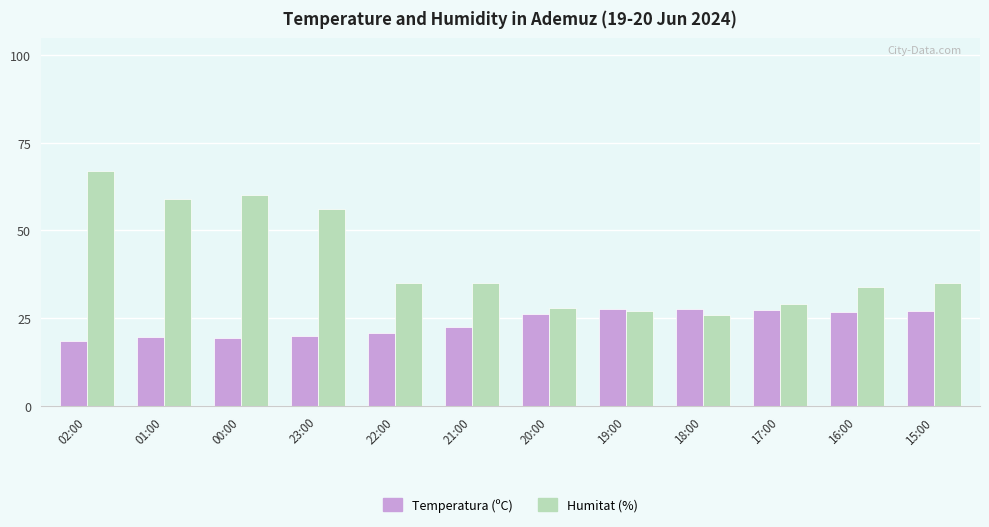

Rank the series at 23:00 from highest to lowest value.

Humitat (%), Temperatura (ºC)